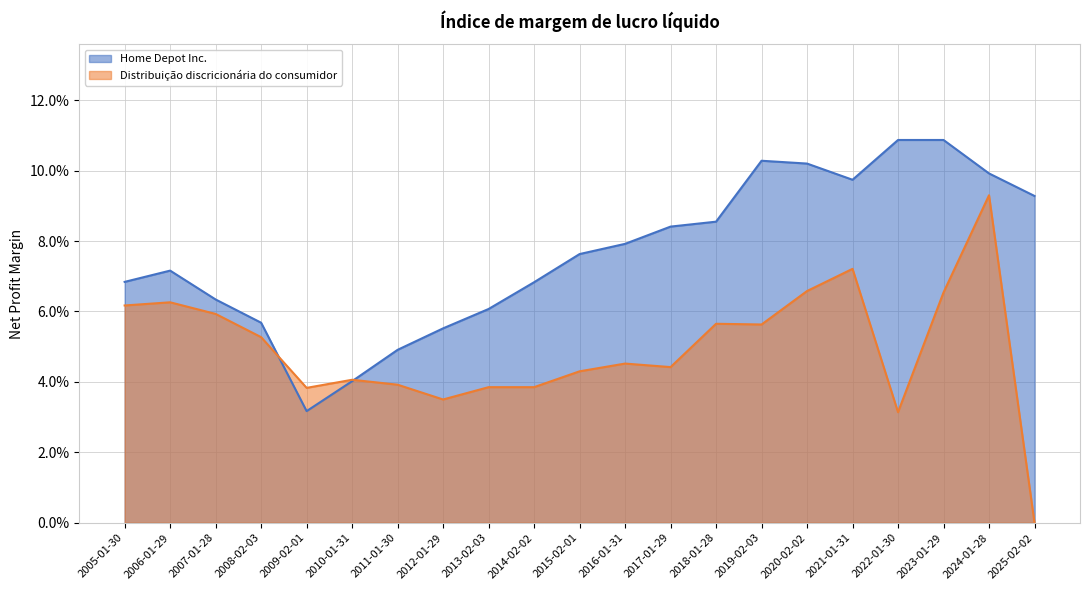

How many Distribuição discricionária do consumidor values are between 0 and 1?

21